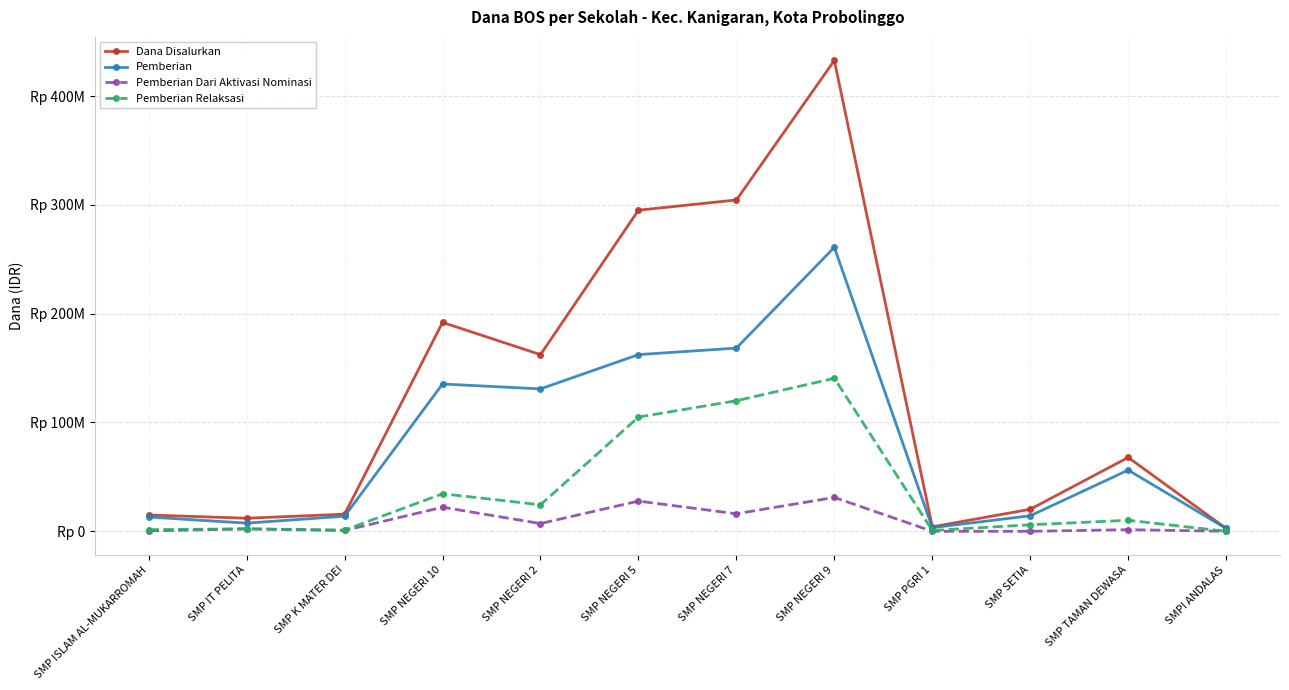

Reading left to right, transcribe all the data shown in this chart.

Dana Disalurkan: SMP ISLAM AL-MUKARROMAH=15000000	SMP IT PELITA=12000000	SMP K MATER DEI=15750000	SMP NEGERI 10=192000000	SMP NEGERI 2=162375000	SMP NEGERI 5=295125000	SMP NEGERI 7=304500000	SMP NEGERI 9=432750000	SMP PGRI 1=4125000	SMP SETIA=20250000	SMP TAMAN DEWASA=67875000	SMPI ANDALAS=2625000
Pemberian: SMP ISLAM AL-MUKARROMAH=13125000	SMP IT PELITA=7500000	SMP K MATER DEI=13875000	SMP NEGERI 10=135375000	SMP NEGERI 2=130875000	SMP NEGERI 5=162375000	SMP NEGERI 7=168375000	SMP NEGERI 9=261000000	SMP PGRI 1=3375000	SMP SETIA=14250000	SMP TAMAN DEWASA=56250000	SMPI ANDALAS=2625000
Pemberian Dari Aktivasi Nominasi: SMP ISLAM AL-MUKARROMAH=375000	SMP IT PELITA=2250000	SMP K MATER DEI=750000	SMP NEGERI 10=22125000	SMP NEGERI 2=7125000	SMP NEGERI 5=27750000	SMP NEGERI 7=16125000	SMP NEGERI 9=31125000	SMP PGRI 1=0	SMP SETIA=0	SMP TAMAN DEWASA=1500000	SMPI ANDALAS=0
Pemberian Relaksasi: SMP ISLAM AL-MUKARROMAH=1500000	SMP IT PELITA=2250000	SMP K MATER DEI=1125000	SMP NEGERI 10=34500000	SMP NEGERI 2=24375000	SMP NEGERI 5=105000000	SMP NEGERI 7=120000000	SMP NEGERI 9=140625000	SMP PGRI 1=750000	SMP SETIA=6000000	SMP TAMAN DEWASA=10125000	SMPI ANDALAS=0